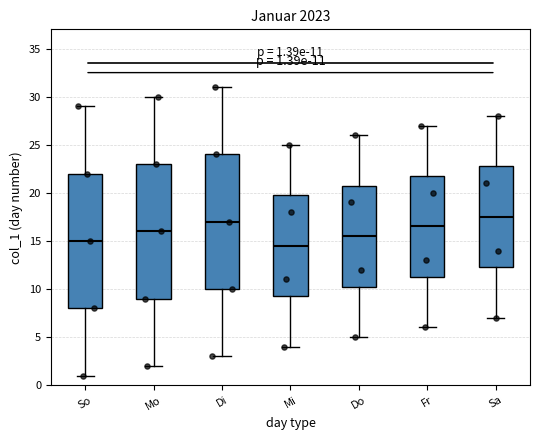

Which box has the lowest median line?

Mi